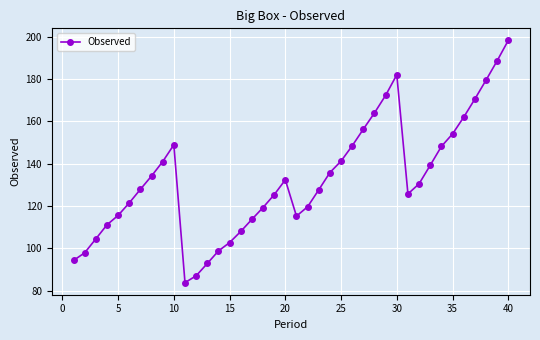

How many lines are shown in the chart?

1